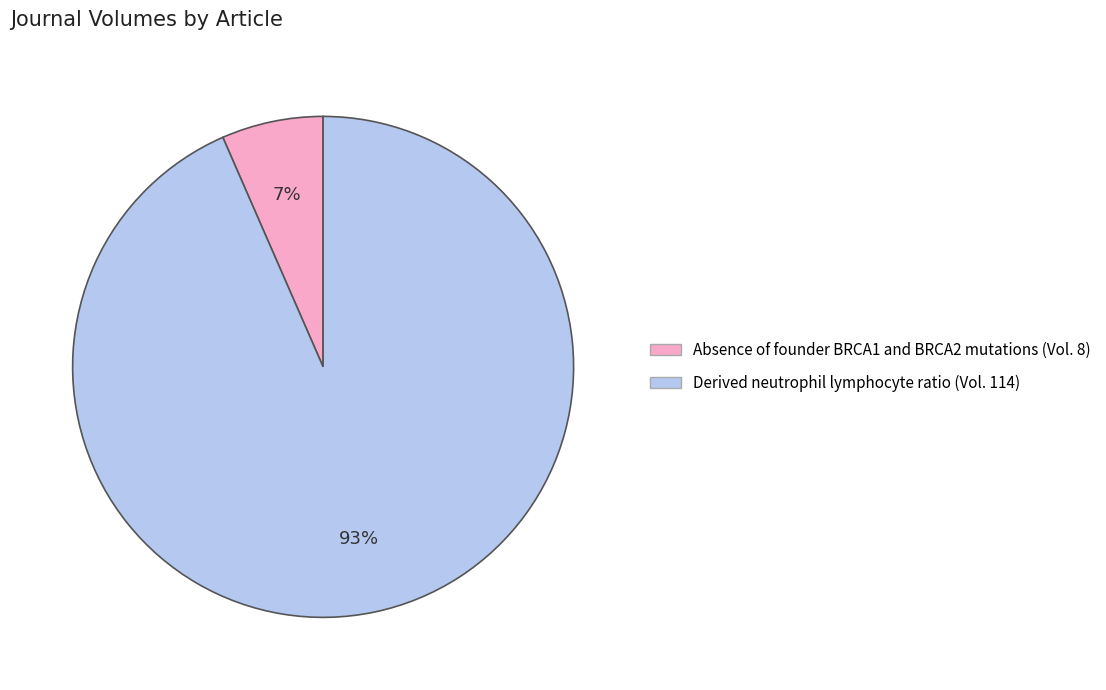

Is the sum of Absence of founder BRCA1 and BRCA2 mutations (Vol. 8) and Derived neutrophil lymphocyte ratio (Vol. 114) greater than half?

Yes